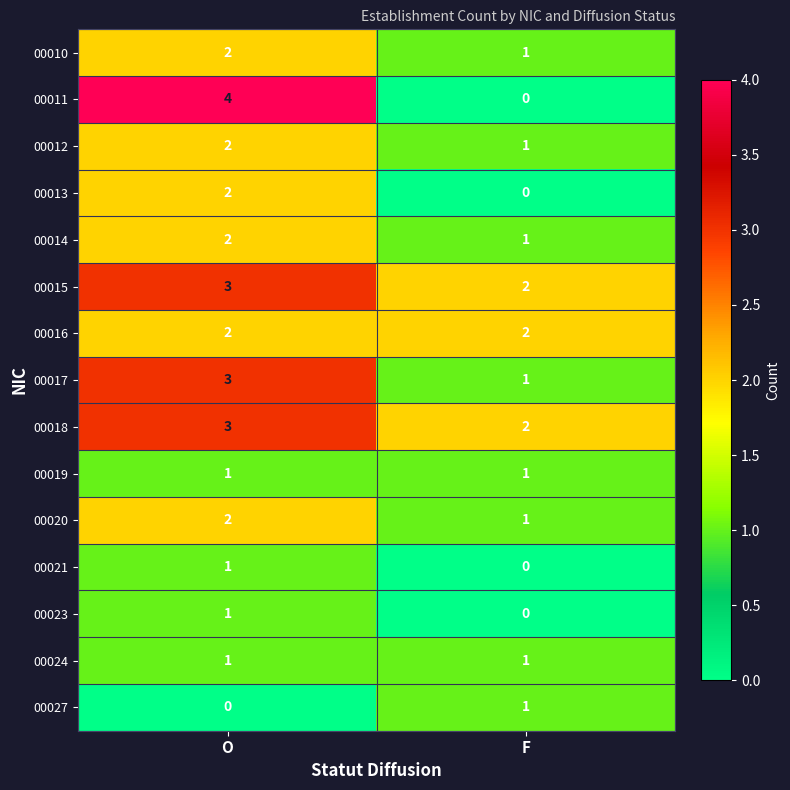

Reading left to right, what are all the values shown in this chart?

00010: 2	1
00011: 4	0
00012: 2	1
00013: 2	0
00014: 2	1
00015: 3	2
00016: 2	2
00017: 3	1
00018: 3	2
00019: 1	1
00020: 2	1
00021: 1	0
00023: 1	0
00024: 1	1
00027: 0	1